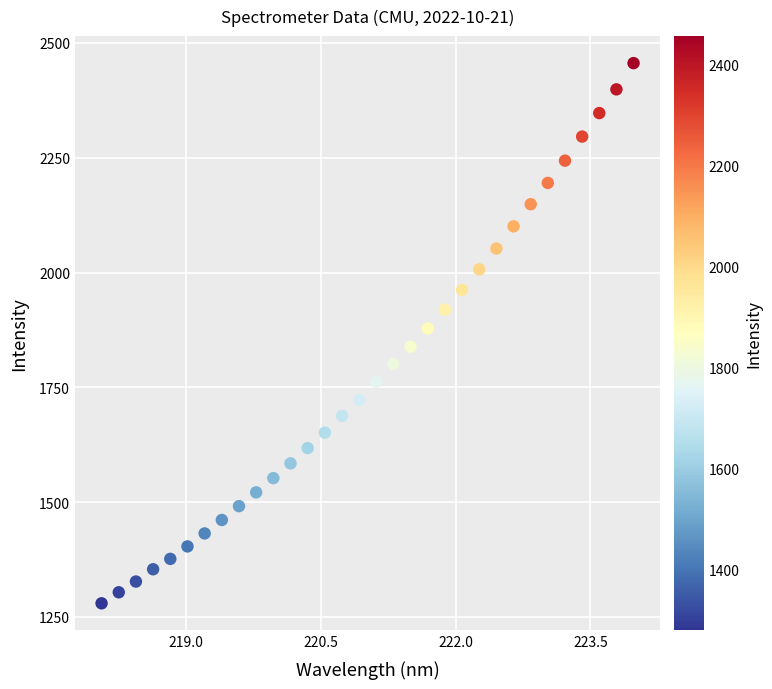

What is the range of X values (max minus min)?

5.9